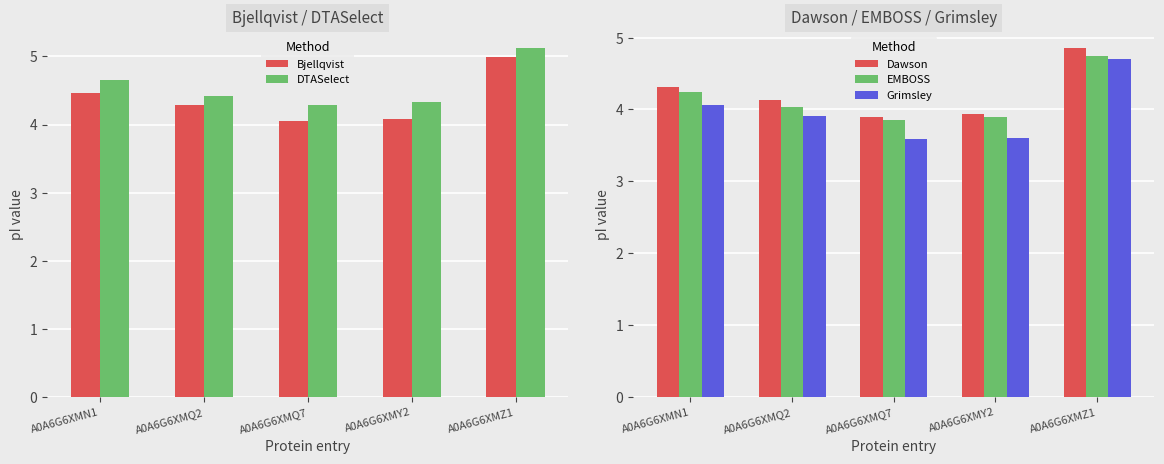

Is it true that EMBOSS equals 6.9 at A0A6G6XMQ2?

False